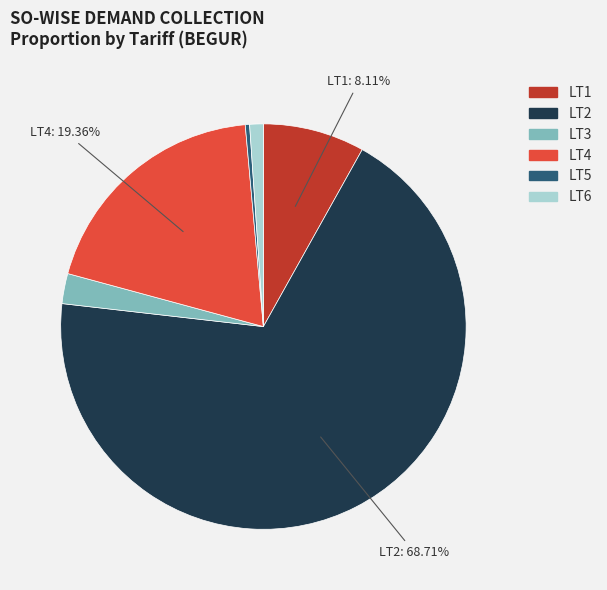

Rank the categories by value from highest to lowest.

LT2, LT4, LT1, LT3, LT6, LT5